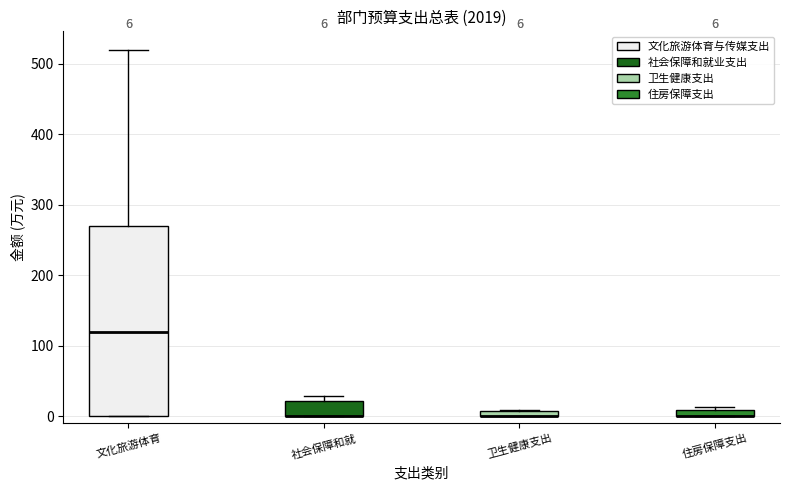

Comparing the boxes themselves (not the whiskers), which one is the tallest?

文化旅游体育